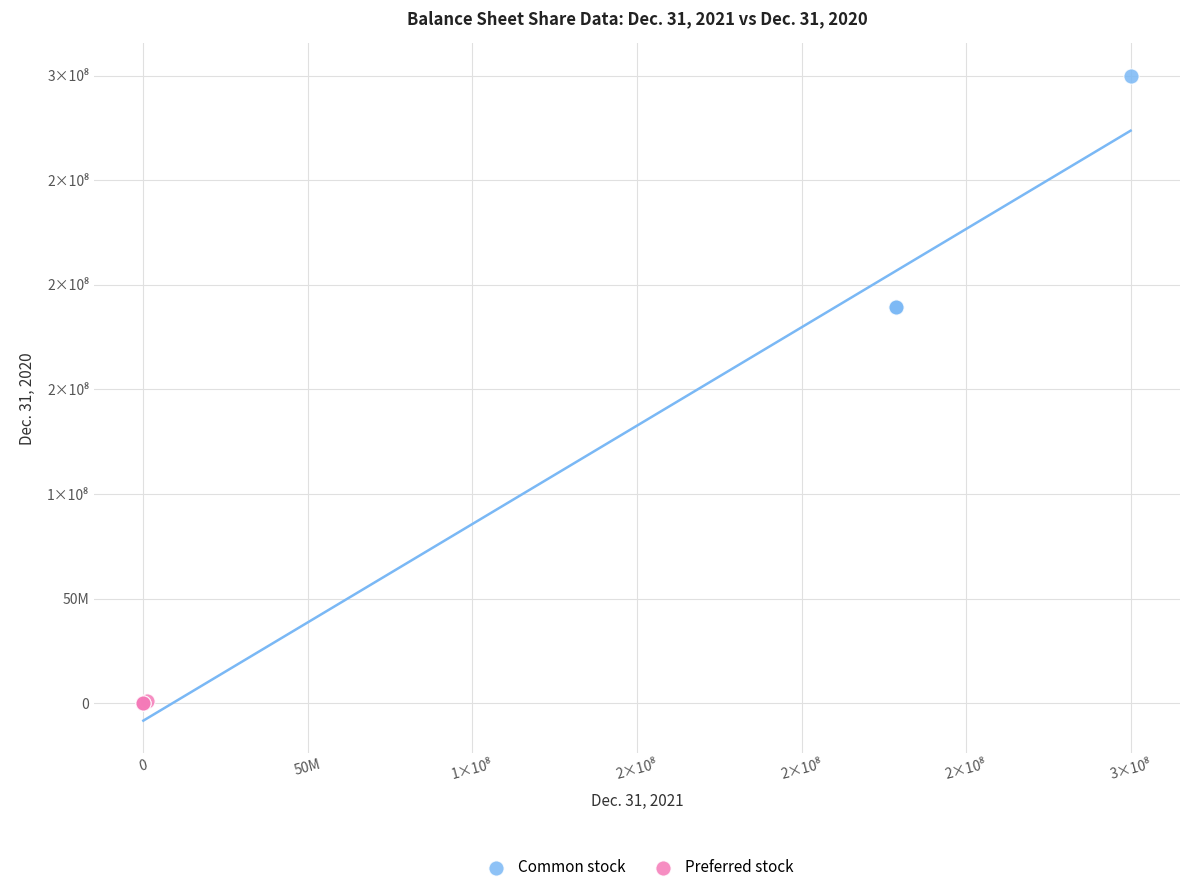

What are all the series names shown in the legend?

Common stock, Preferred stock